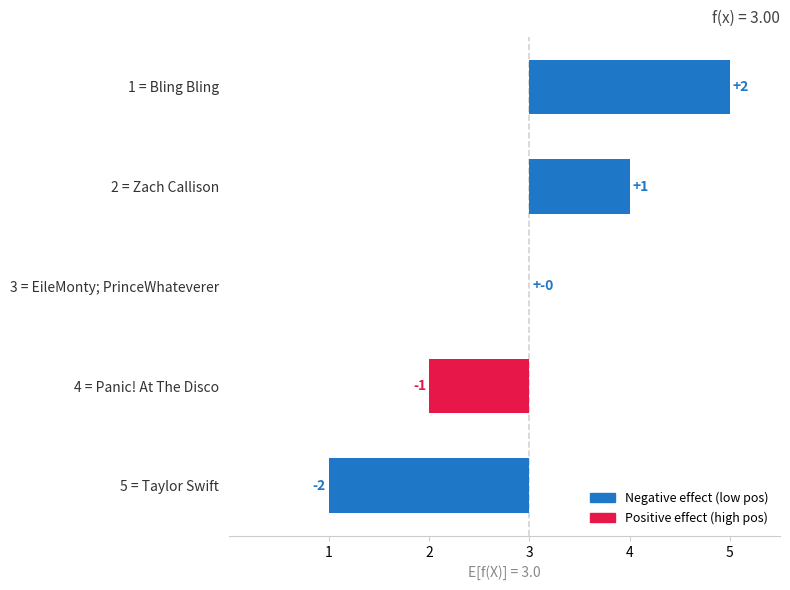

Where is the data nearest to the value 0?

3 = EileMonty; PrinceWhateverer